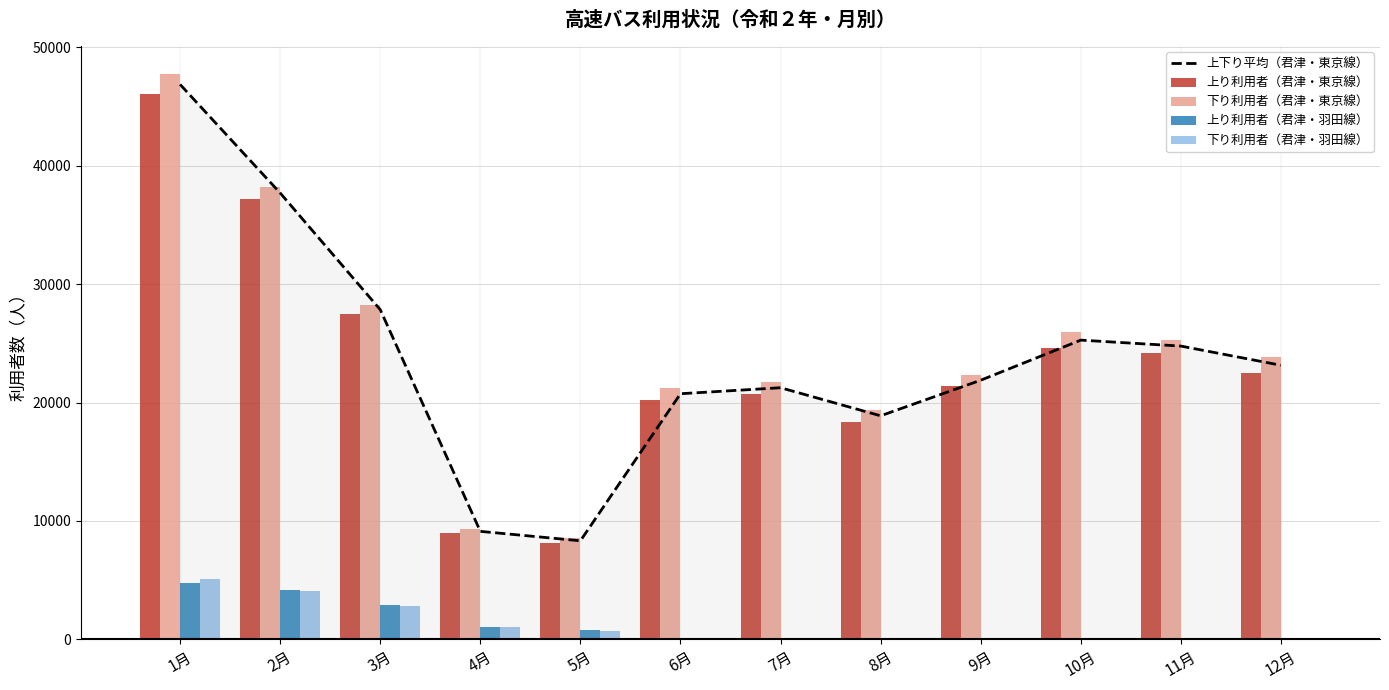

Which series has the widest spread of values?

下り利用者（君津・東京線）